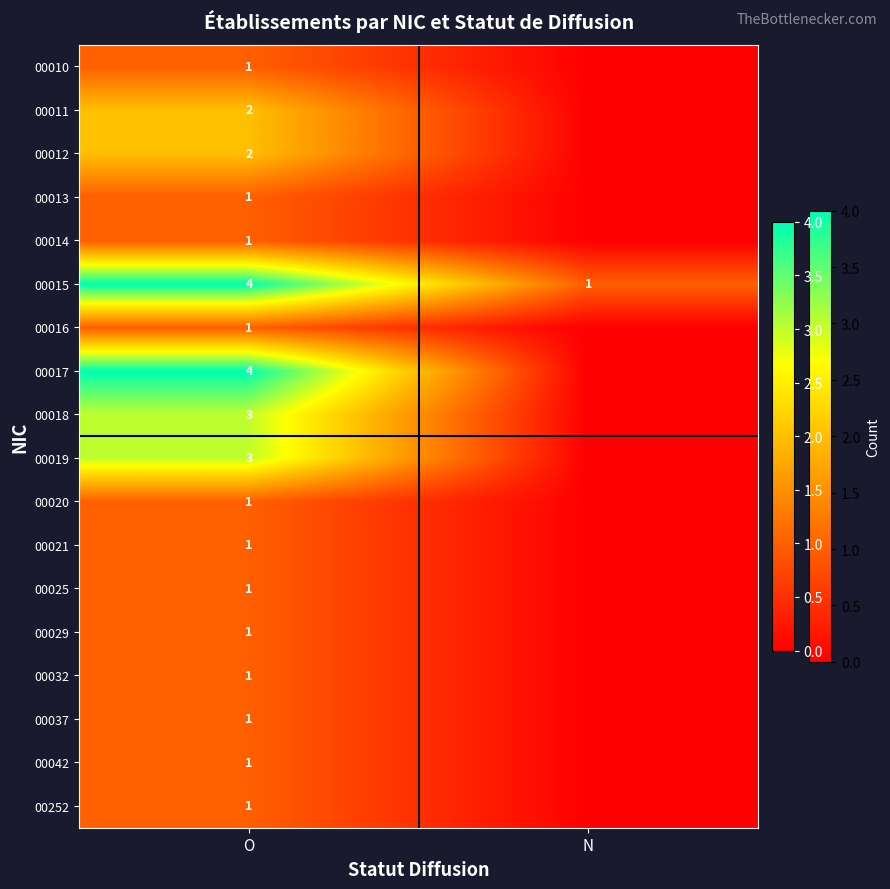

What is the approximate value of 00015 at O?

4